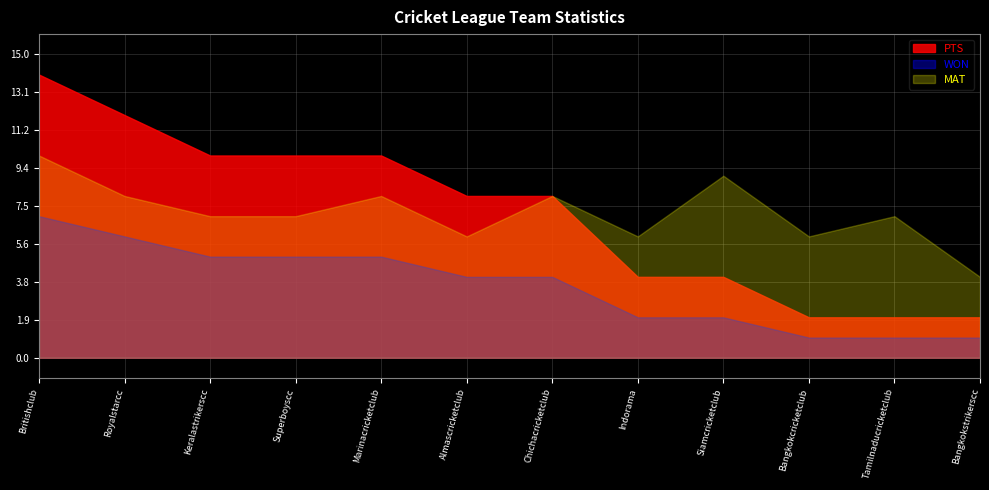

Is the value of MAT at Bangkokstrikerscc greater than the value of WON at Tamilnaducricketclub?

Yes